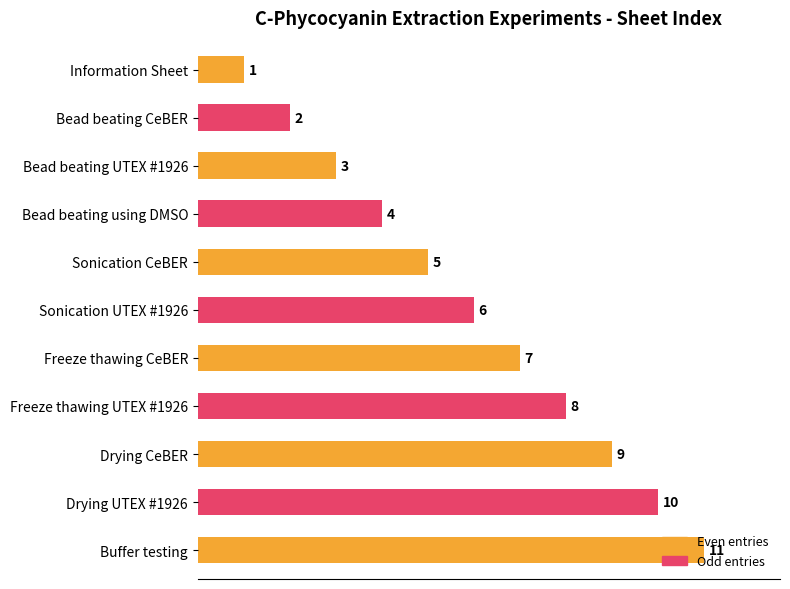

What is the difference between the second highest and minimum values?

9